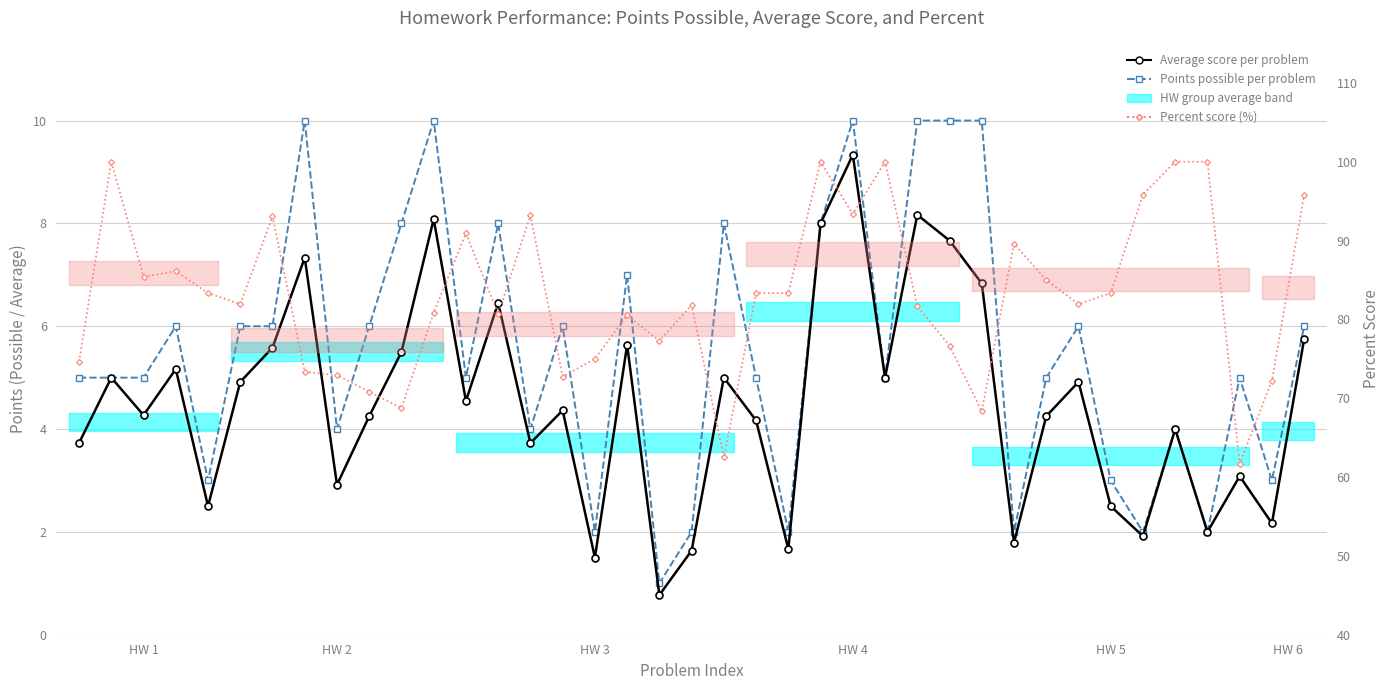

How many interior local valleys does the Percent score series have?

11